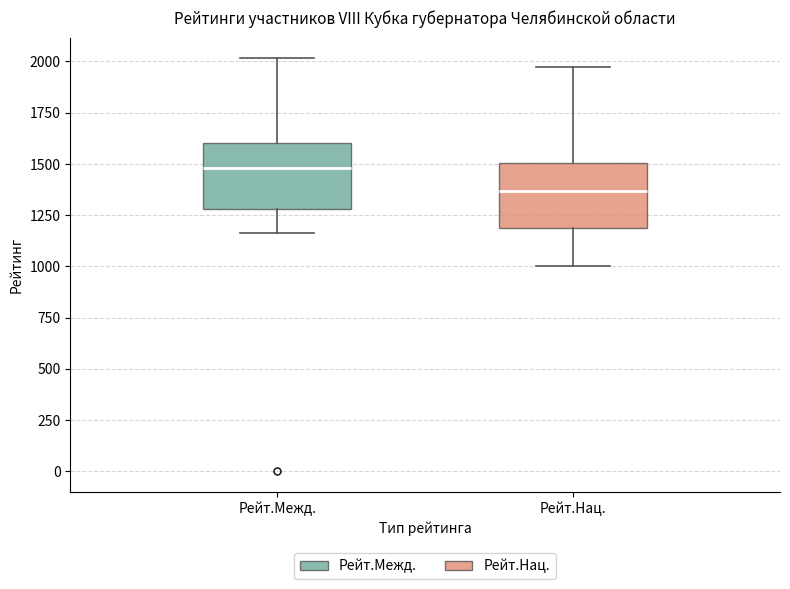

Reading left to right, transcribe this box plot: for each box, give where its median line is, the range the box spans, and where its two whiskers end, as read against the y-axis. The values are not printed on the chart, so give them approximately, as read against the axis.

Рейт.Межд.: median 1500, box 1300 to 1600, whiskers 1150 to 2000
Рейт.Нац.: median 1350, box 1200 to 1500, whiskers 1000 to 1950